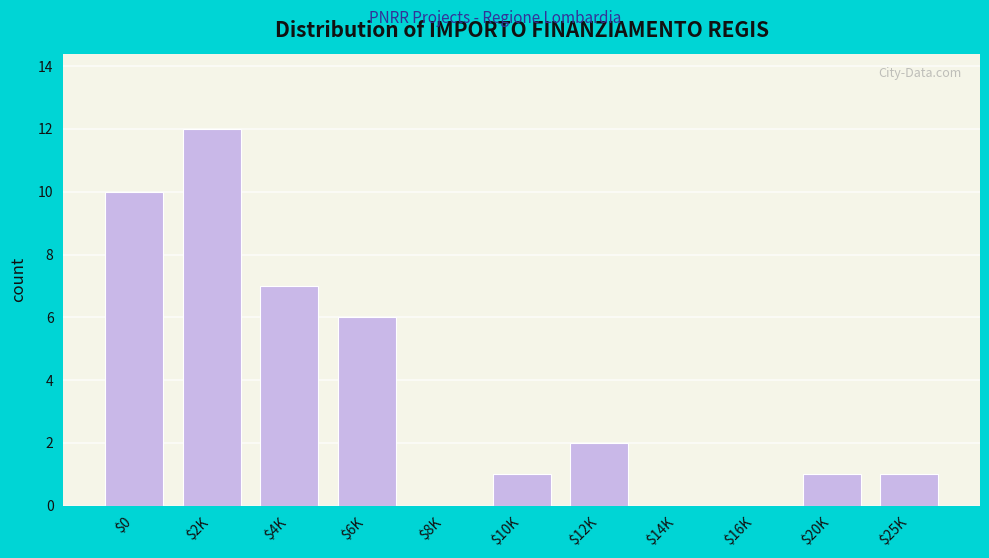

What is the sum of all values?

40